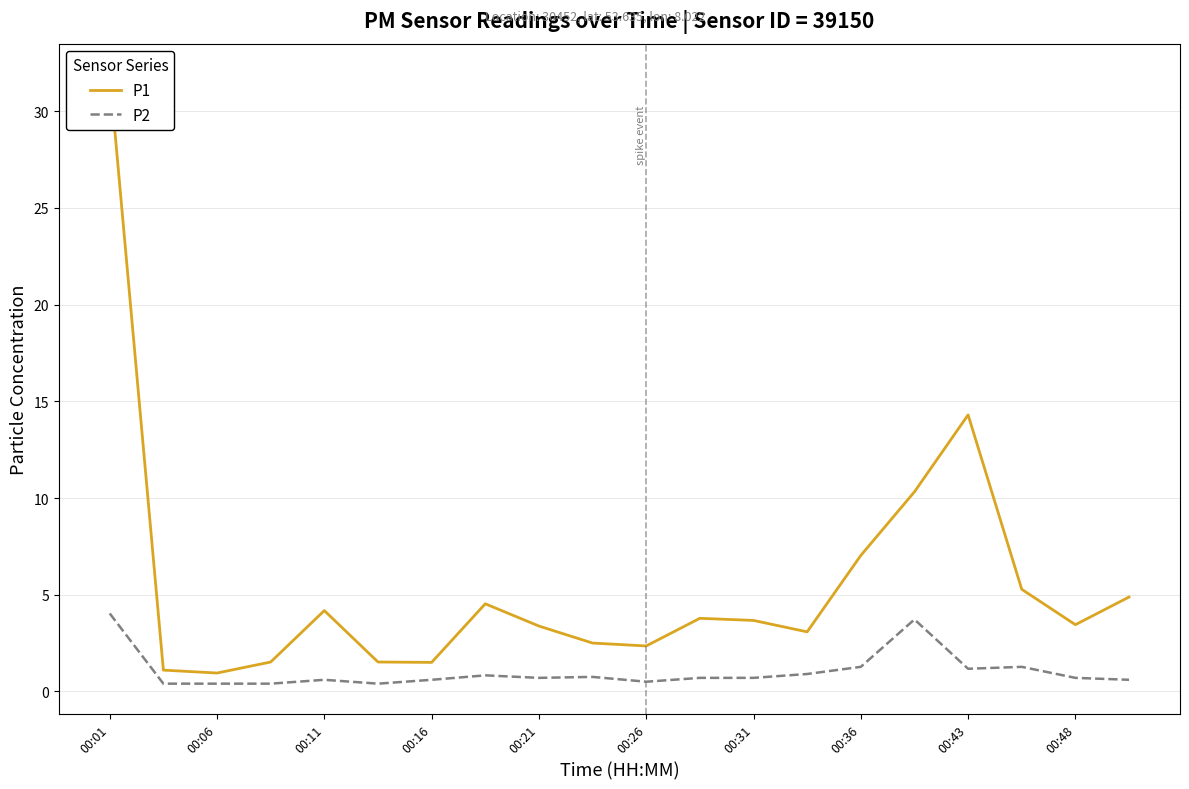

What is the greatest value displayed?

31.9